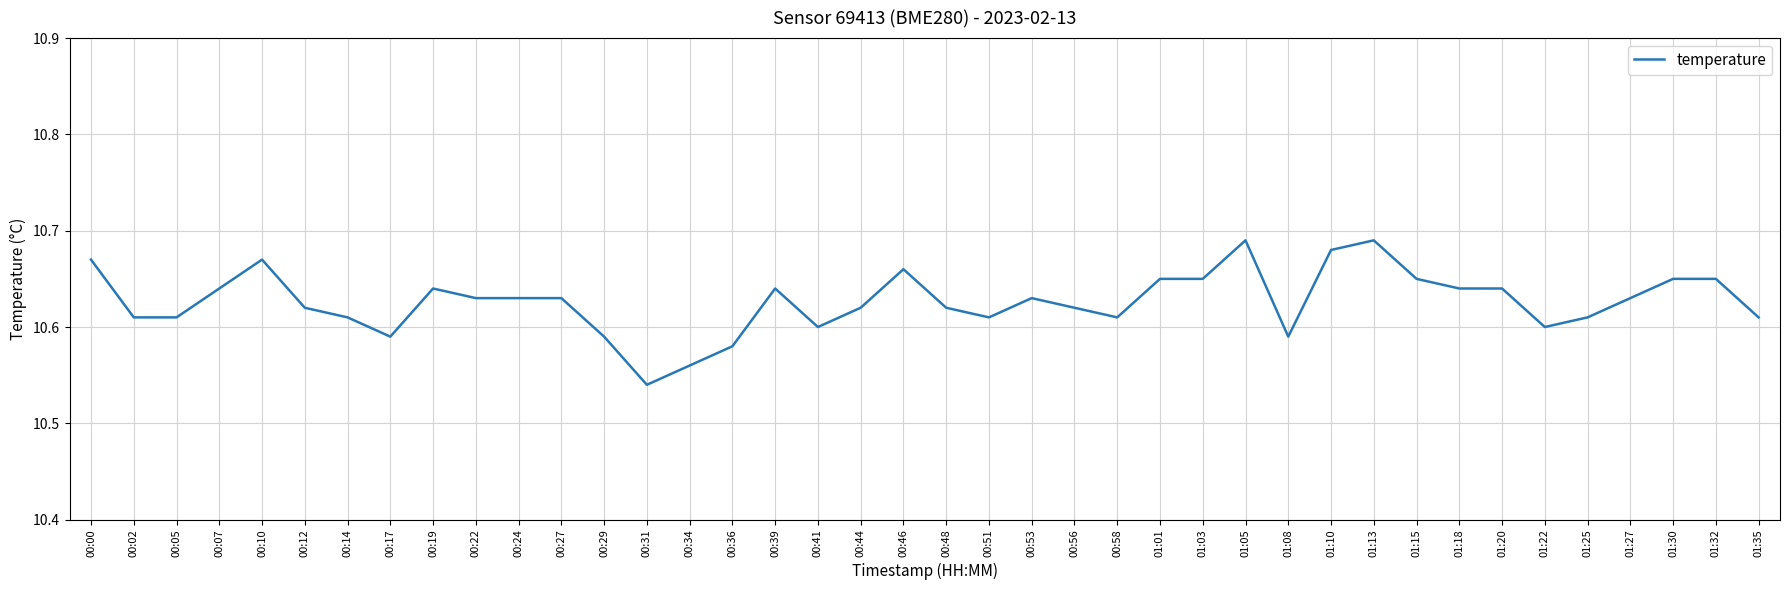

What is the difference between the second highest and second lowest values?

0.1